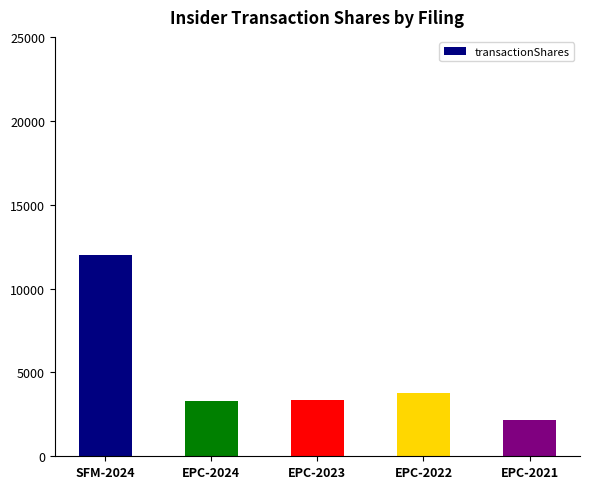

Is it true that the value at EPC-2022 is 1647?

False